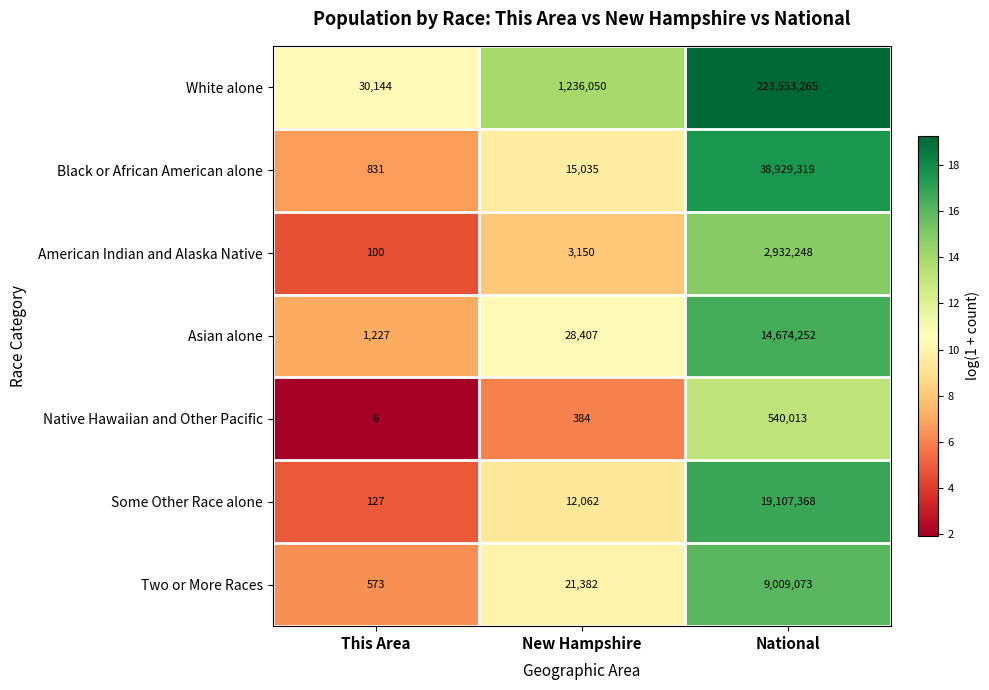

Where is Black or African American alone nearest to the value 19465075?

New Hampshire